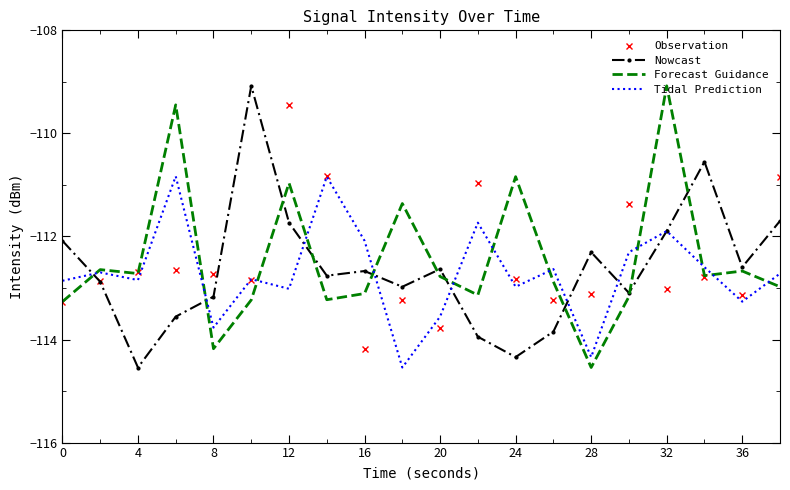

What is the greatest value displayed?

-109.1